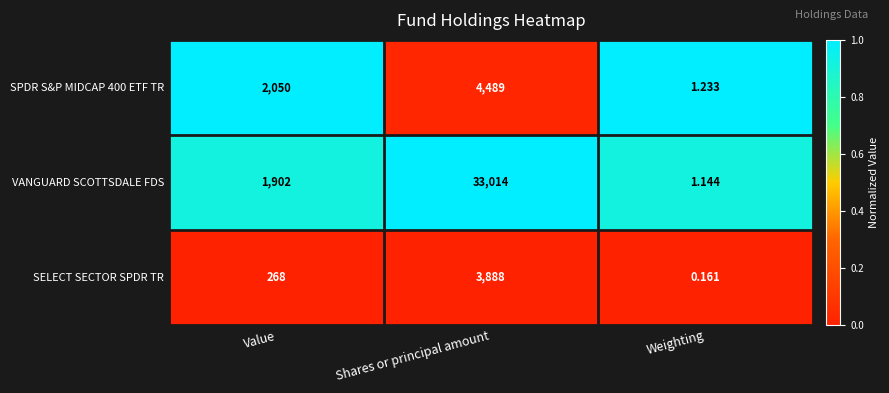

Which series has the largest range (max minus min)?

VANGUARD SCOTTSDALE FDS